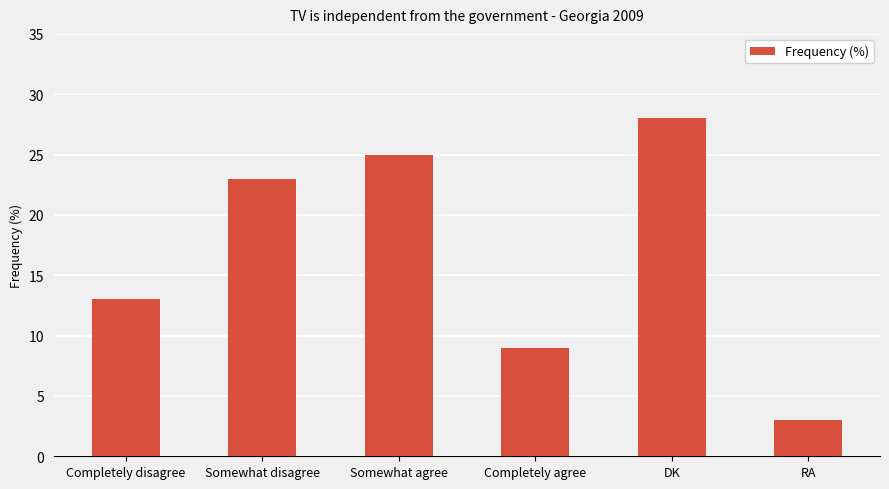

What is the minimum value shown in the chart?

3